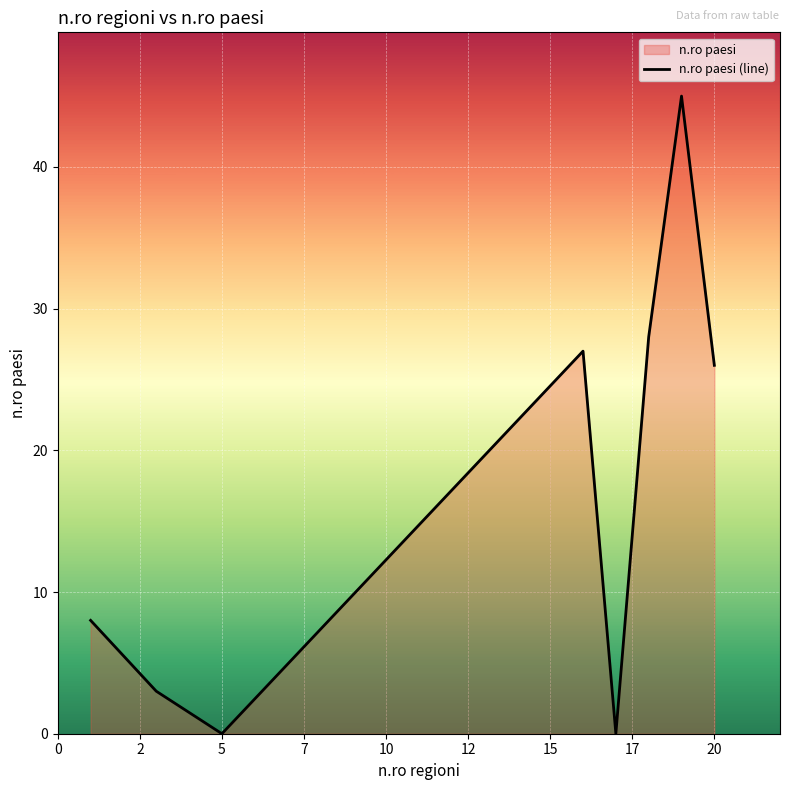

What is the difference between the second highest and minimum values?

28